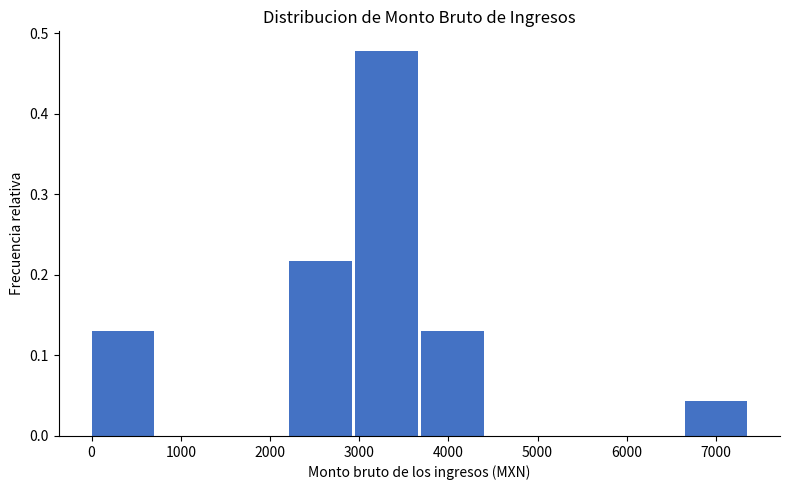

Reading left to right, list every bar in this chart as the range it spans on the x-axis followed by its height. Neither the bar edges nor the heights are printed on the chart, so give them approximately, as read against the axes.

0 to 700: 0.13
700 to 1500: 0
1500 to 2200: 0
2200 to 3000: 0.22
3000 to 3700: 0.48
3700 to 4400: 0.13
4400 to 5200: 0
5200 to 5900: 0
5900 to 6600: 0
6600 to 7400: 0.04